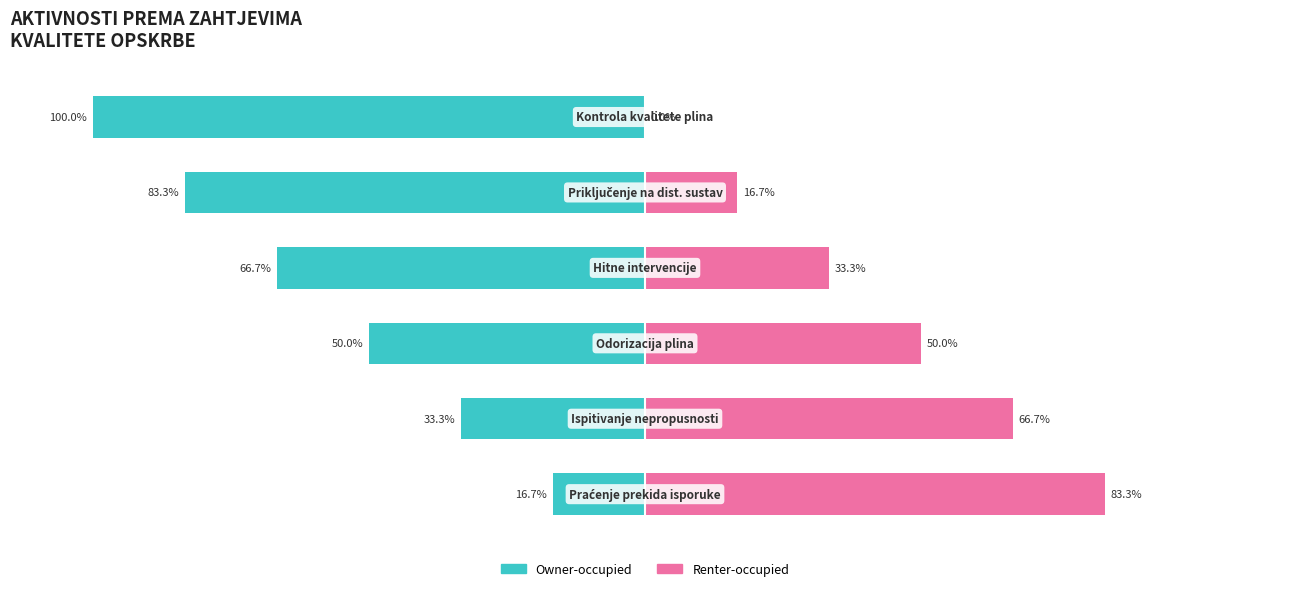

How many bars are there in total?

12